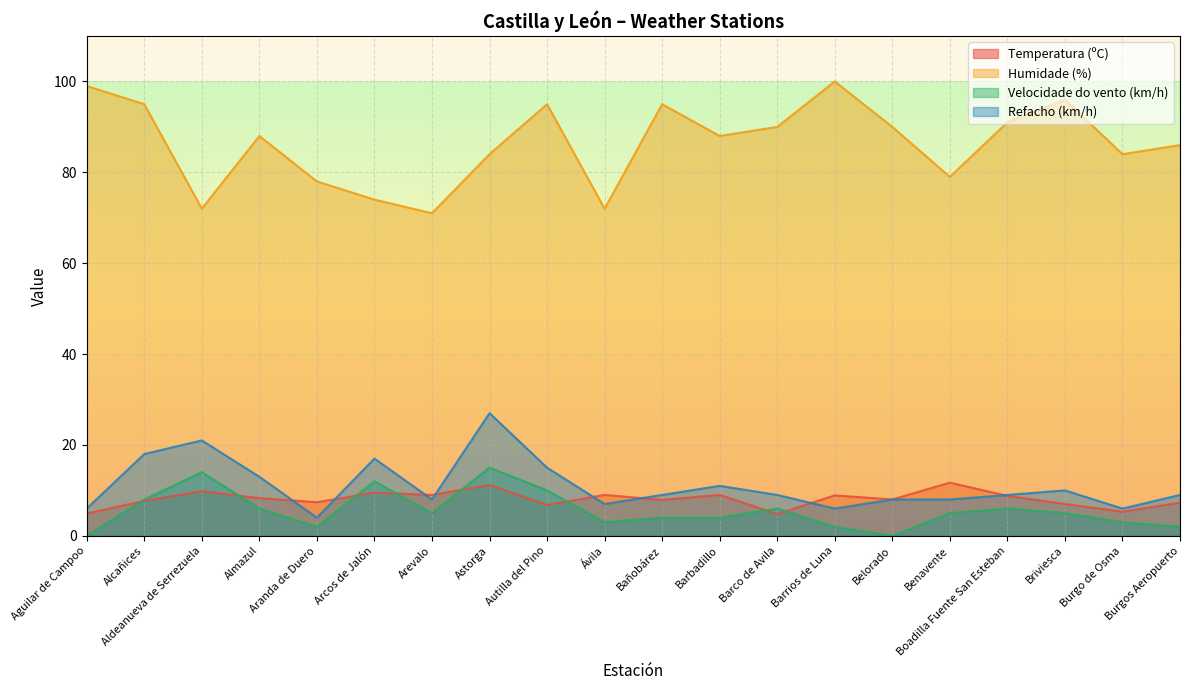

What is the maximum value shown in the chart?

100.0